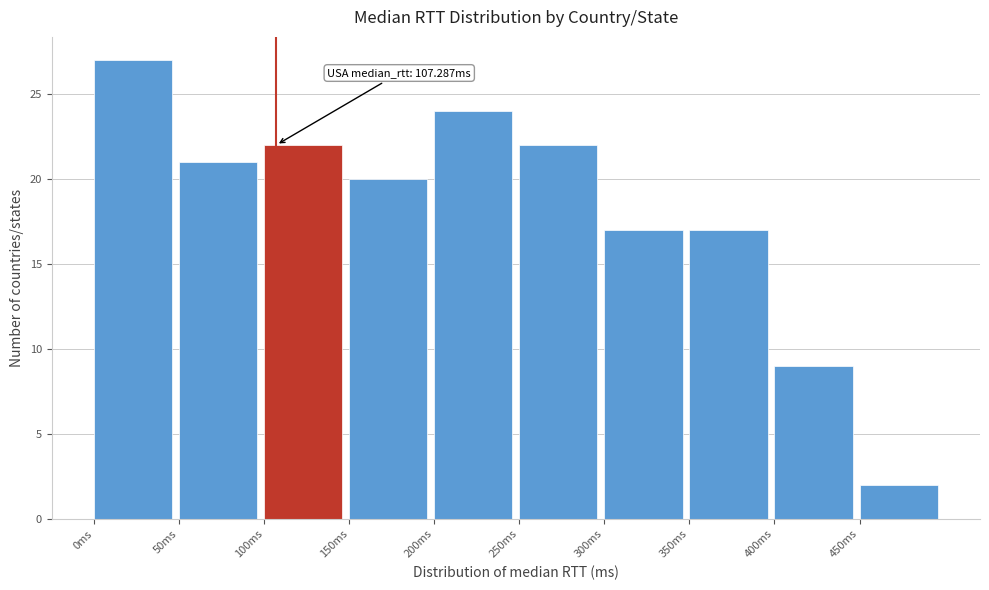

Which range on the x-axis has the tallest bar?

0 to 50